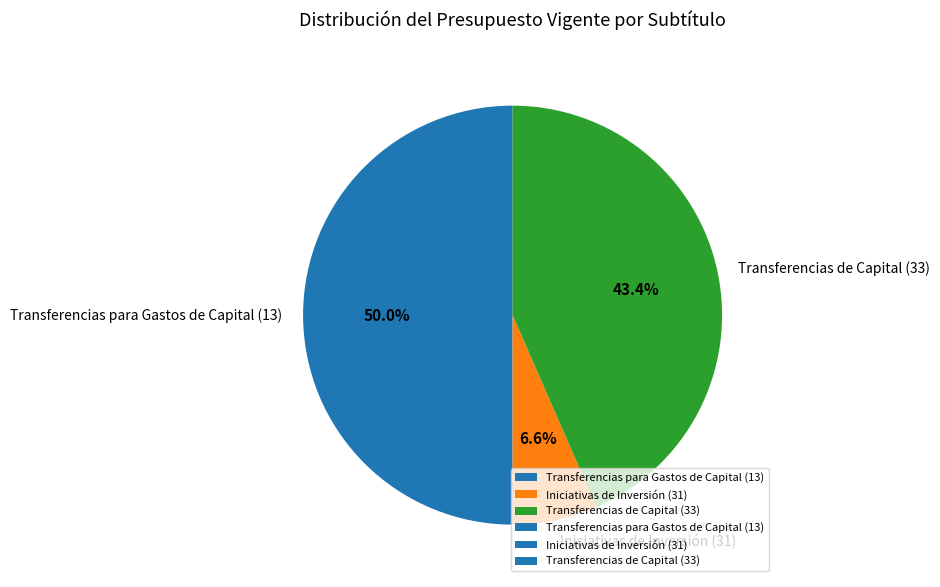

Does Iniciativas de Inversión (31) represent more than half of the total?

No